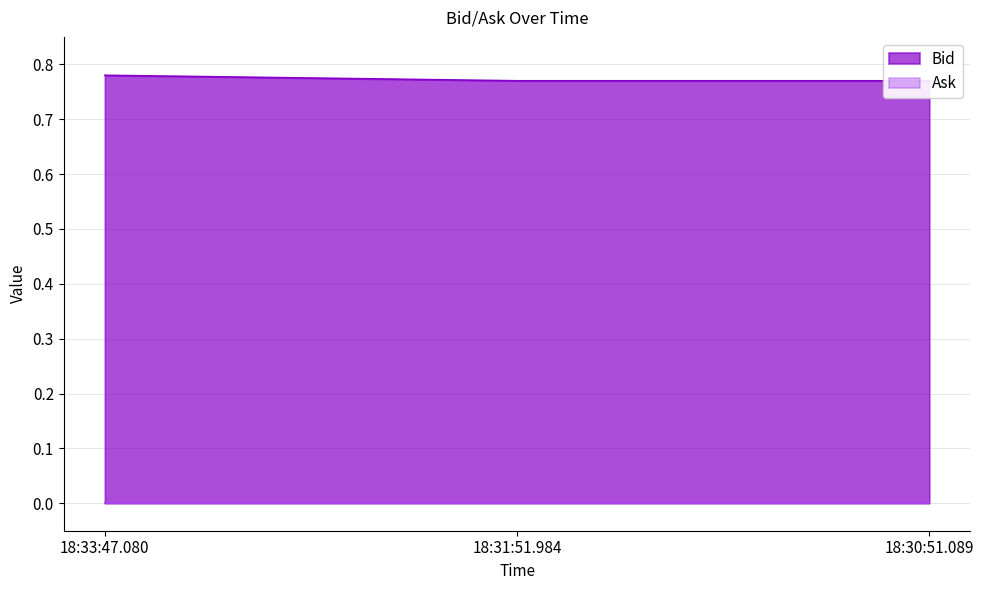

What position from the right is 18:33:47.080?

3